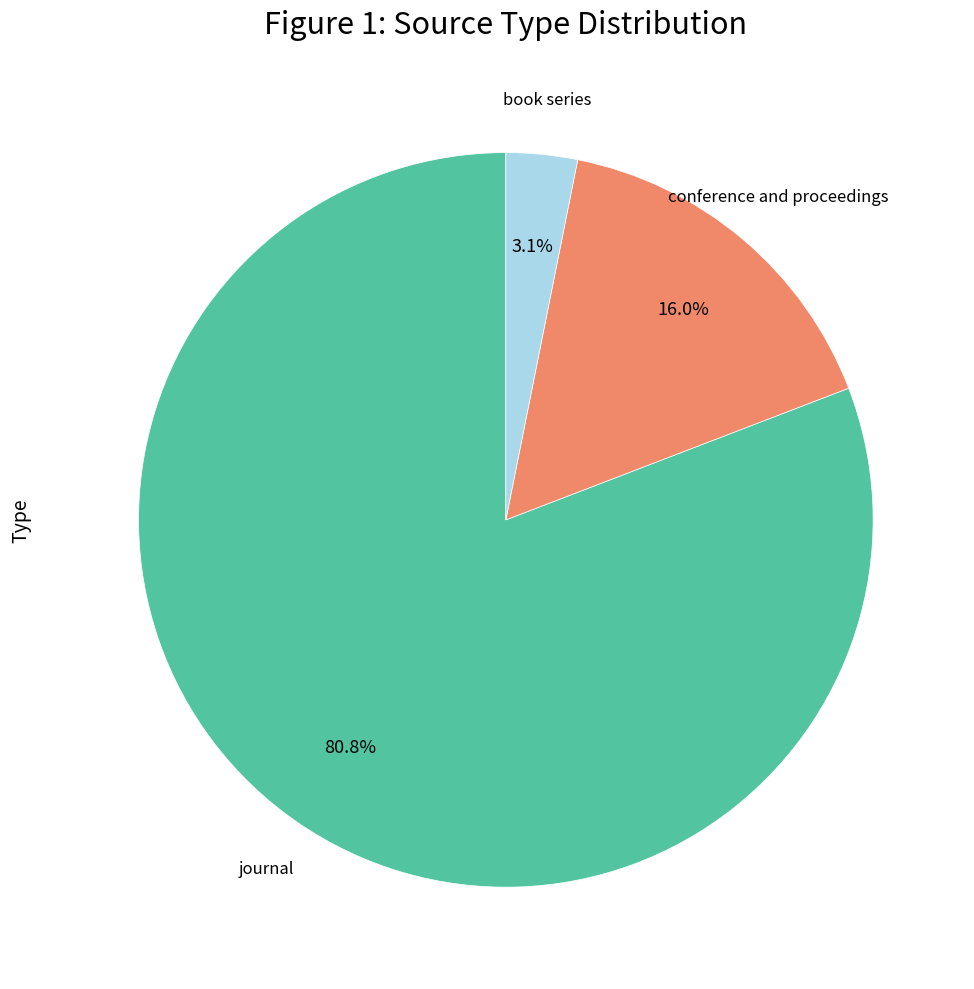

Do book series and conference and proceedings together represent more than half of the pie?

No